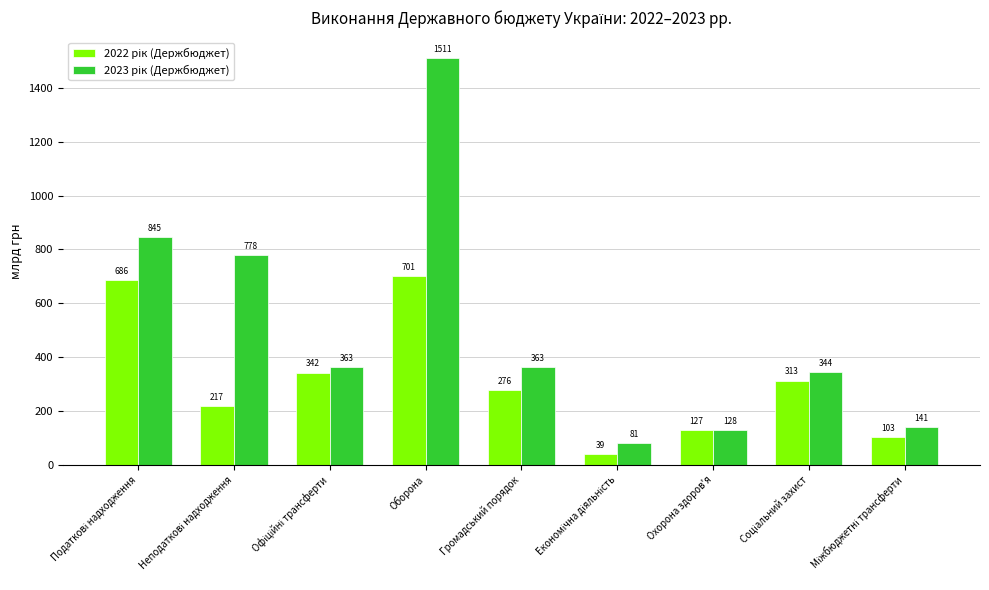

What is the maximum value shown in the chart?

1511.0